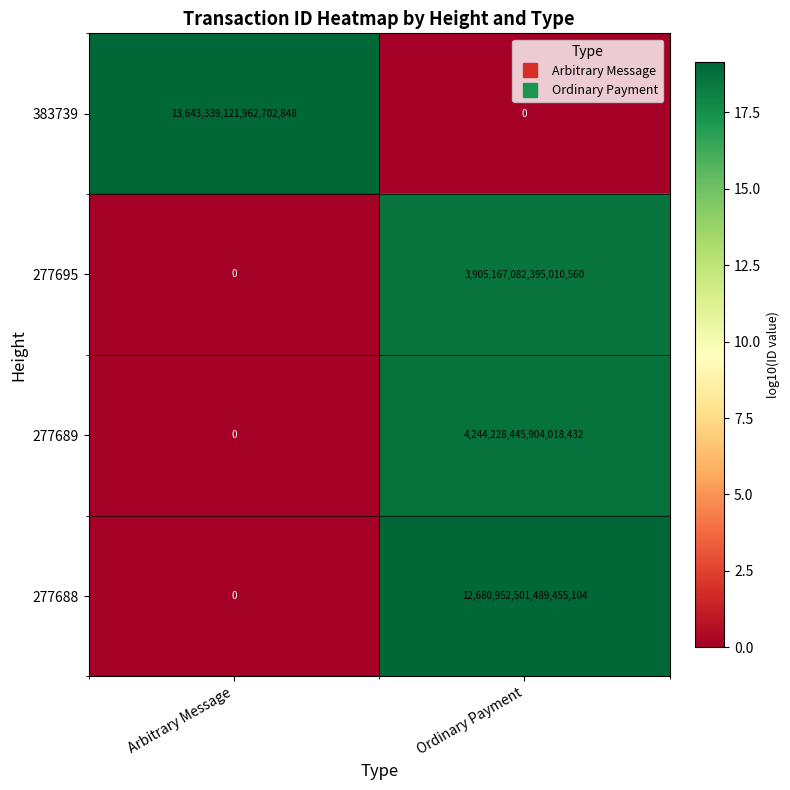

Which category has the highest value across all series?

Arbitrary Message